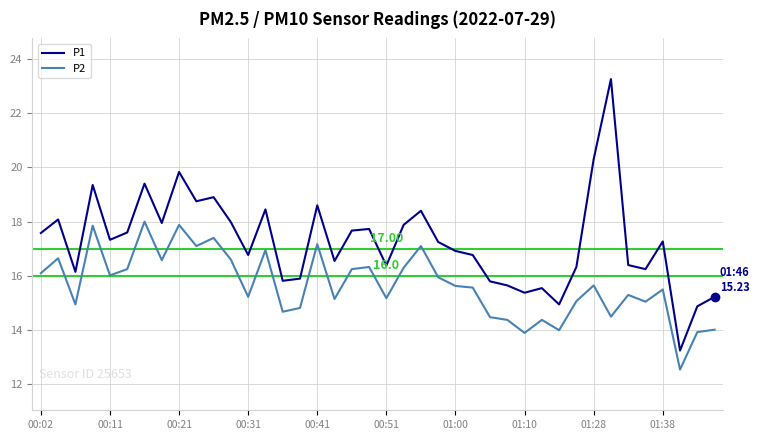

What is the difference between the maximum and minimum values in the P1 series?

10.0